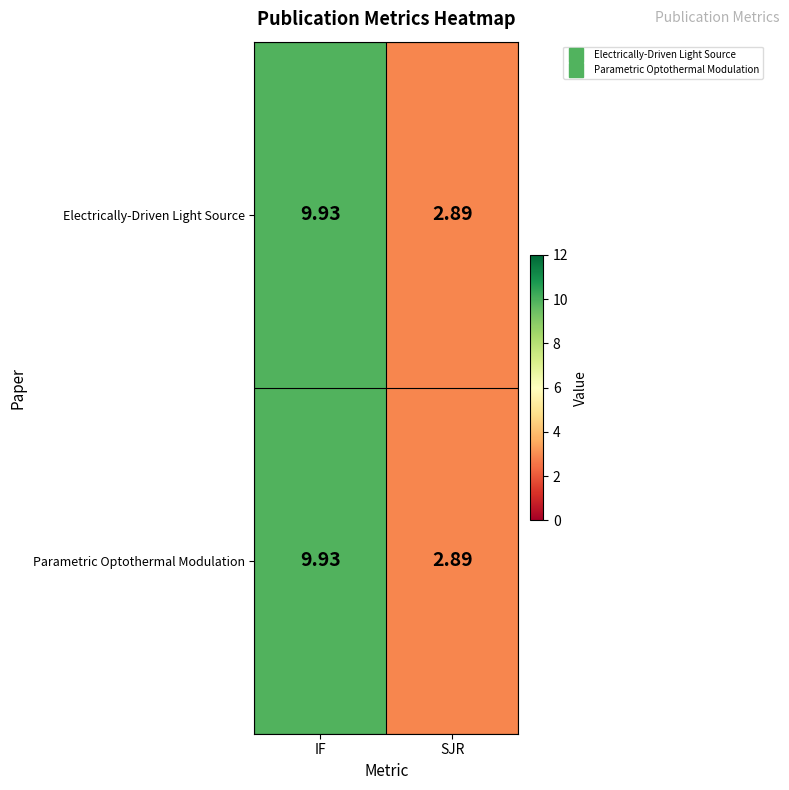

Where does the Electrically-Driven Light Source series first go above 9?

IF